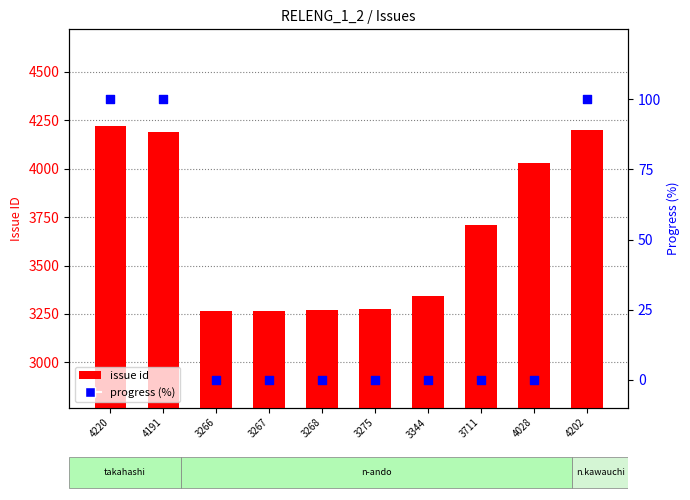

At which category is the sum across all series the highest?

4220